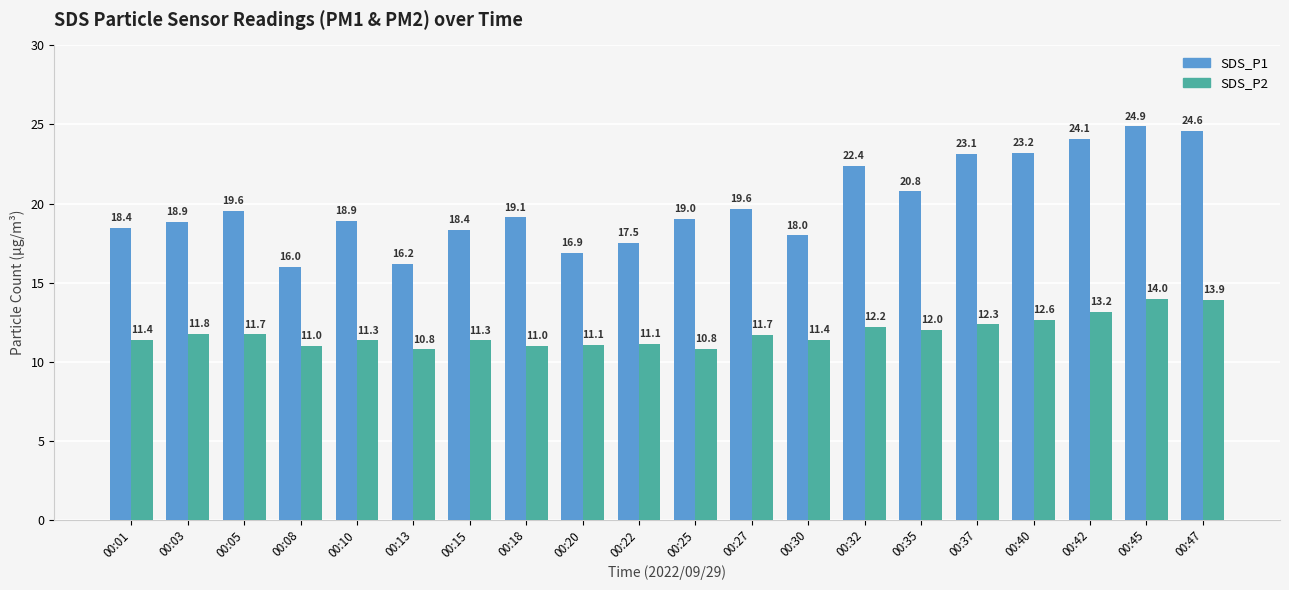

True or false: SDS_P2 has a value of 16.9 at 00:18.

False